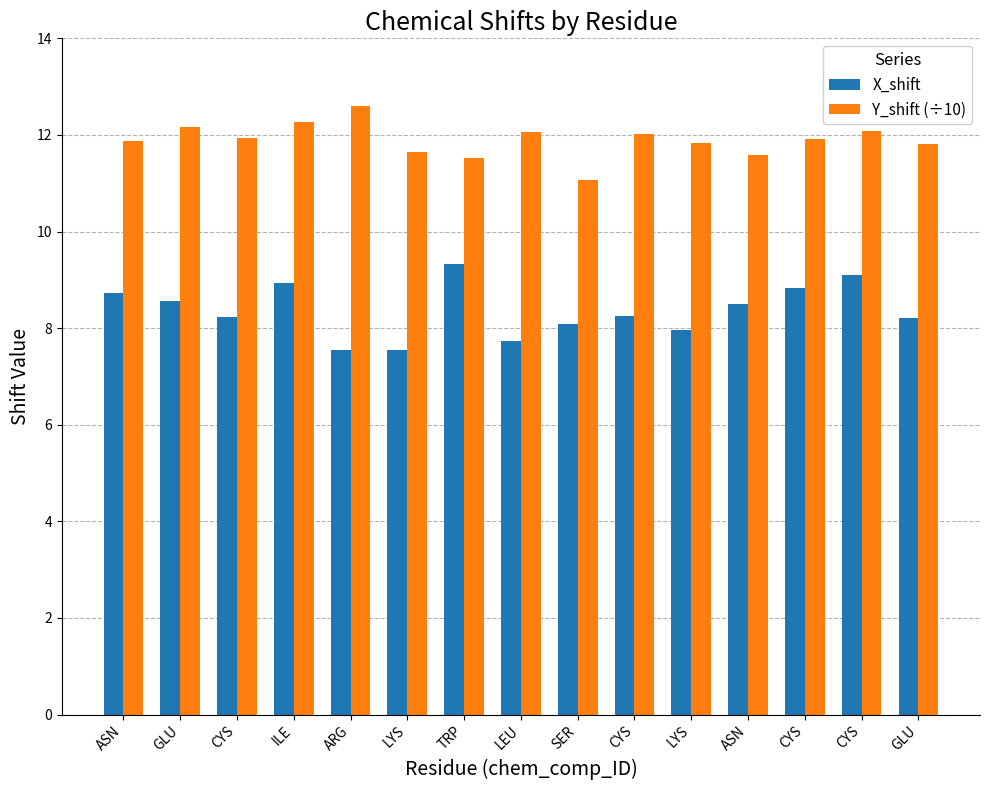

How many data points does each series have?

15